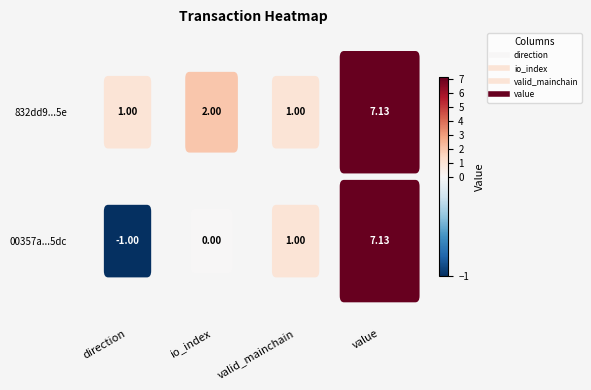

Rank the series at value from highest to lowest value.

00357a337e613b8b05f53f47419083f2671c5dc, 832dd9260fc0412e59eae8fc433a57fe81e9d5e